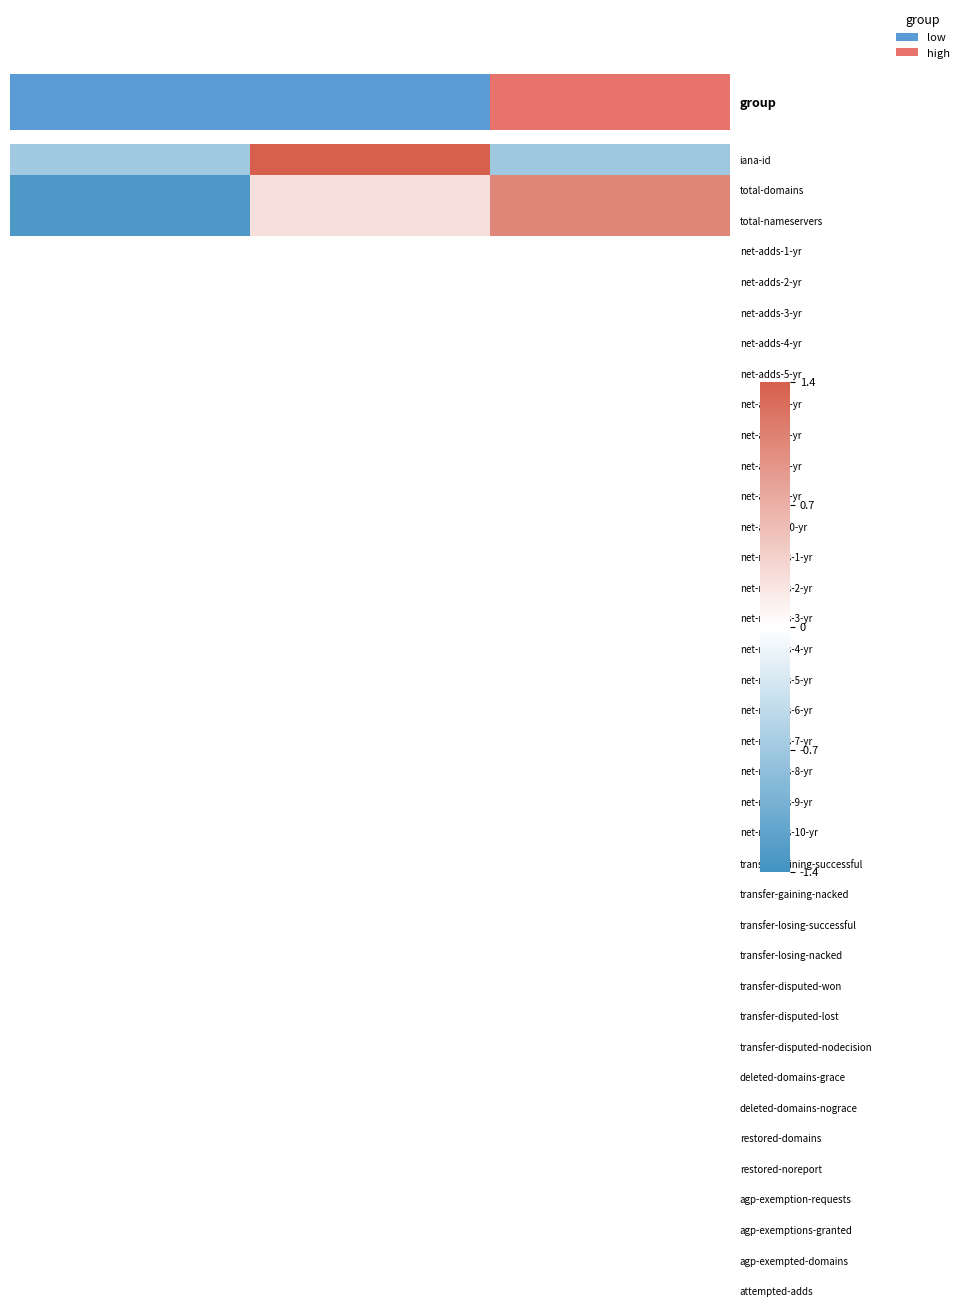

At which category is the sum across all series the highest?

1